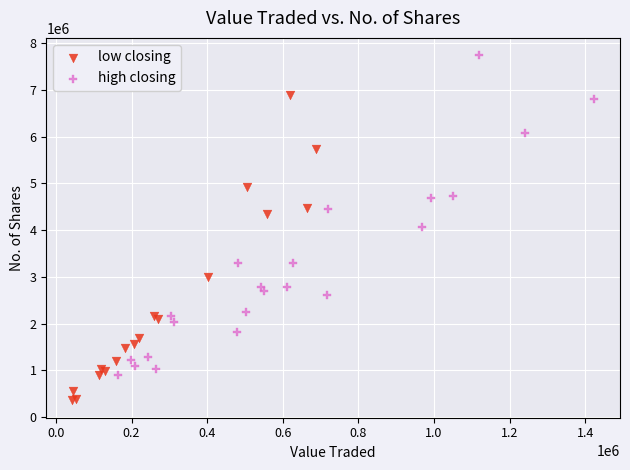

Which series has the largest Y range (max minus min)?

high closing